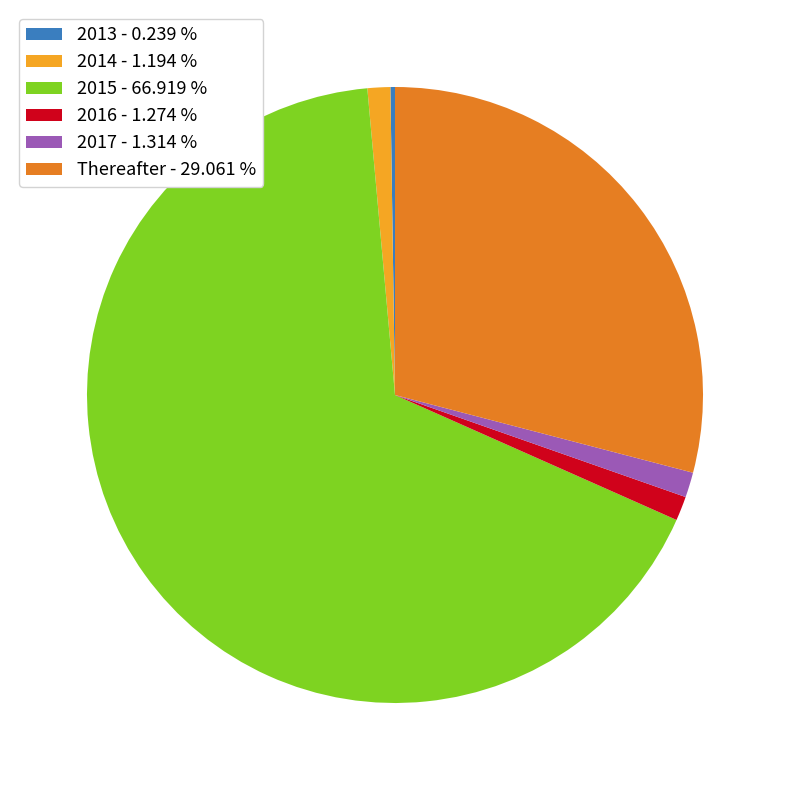

Is the sum of Thereafter - 29.061 % and 2015 - 66.919 % greater than half?

Yes